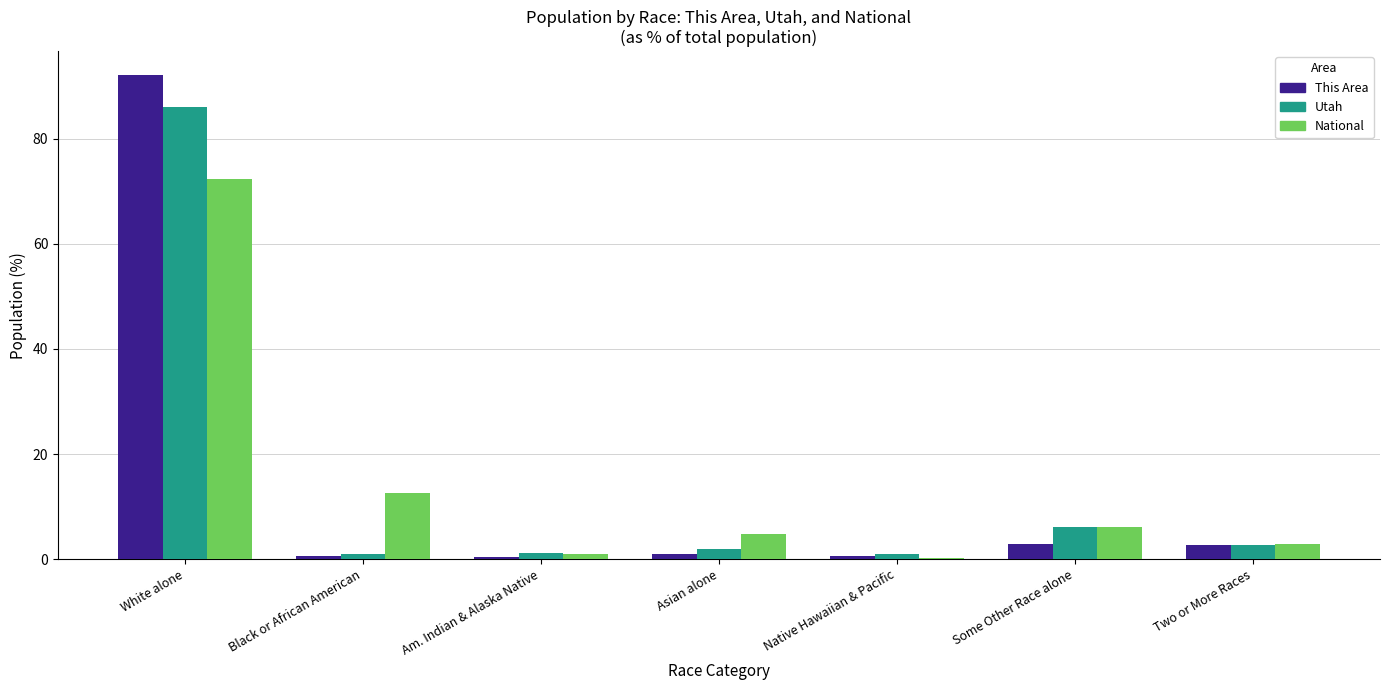

The Utah series shows 2.0 at Asian alone. True or false?

True